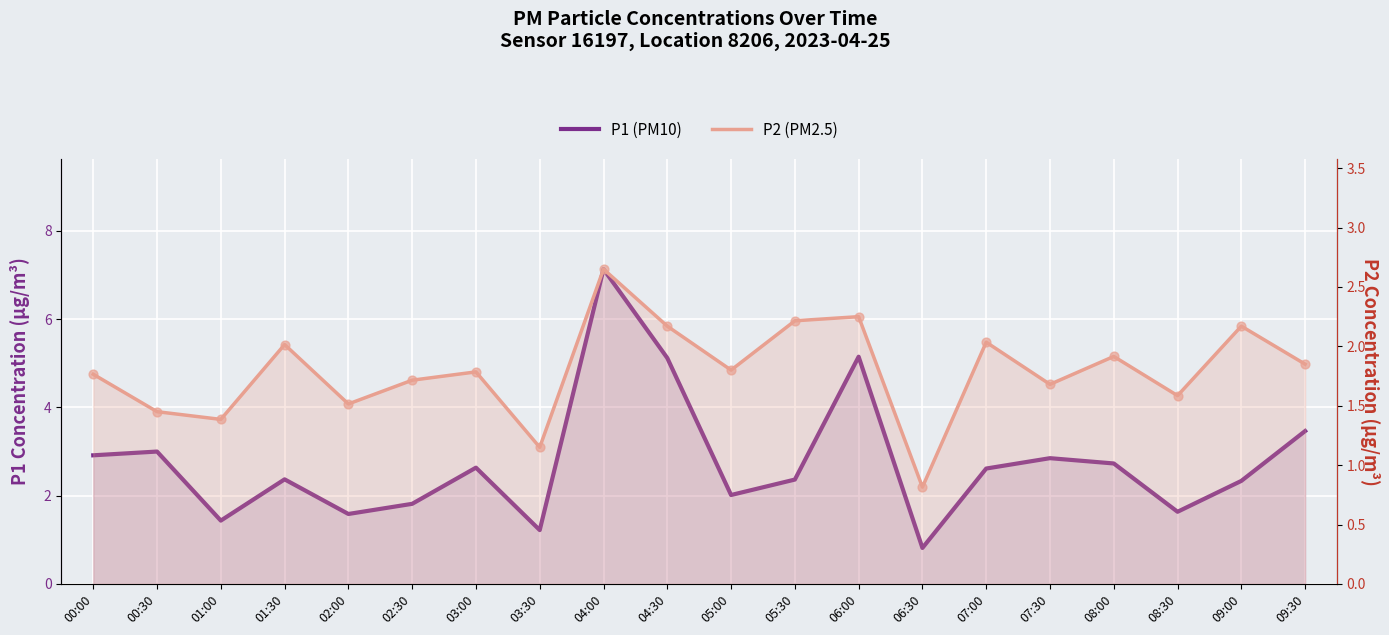

What is the total value across all series at 03:00?

4.4